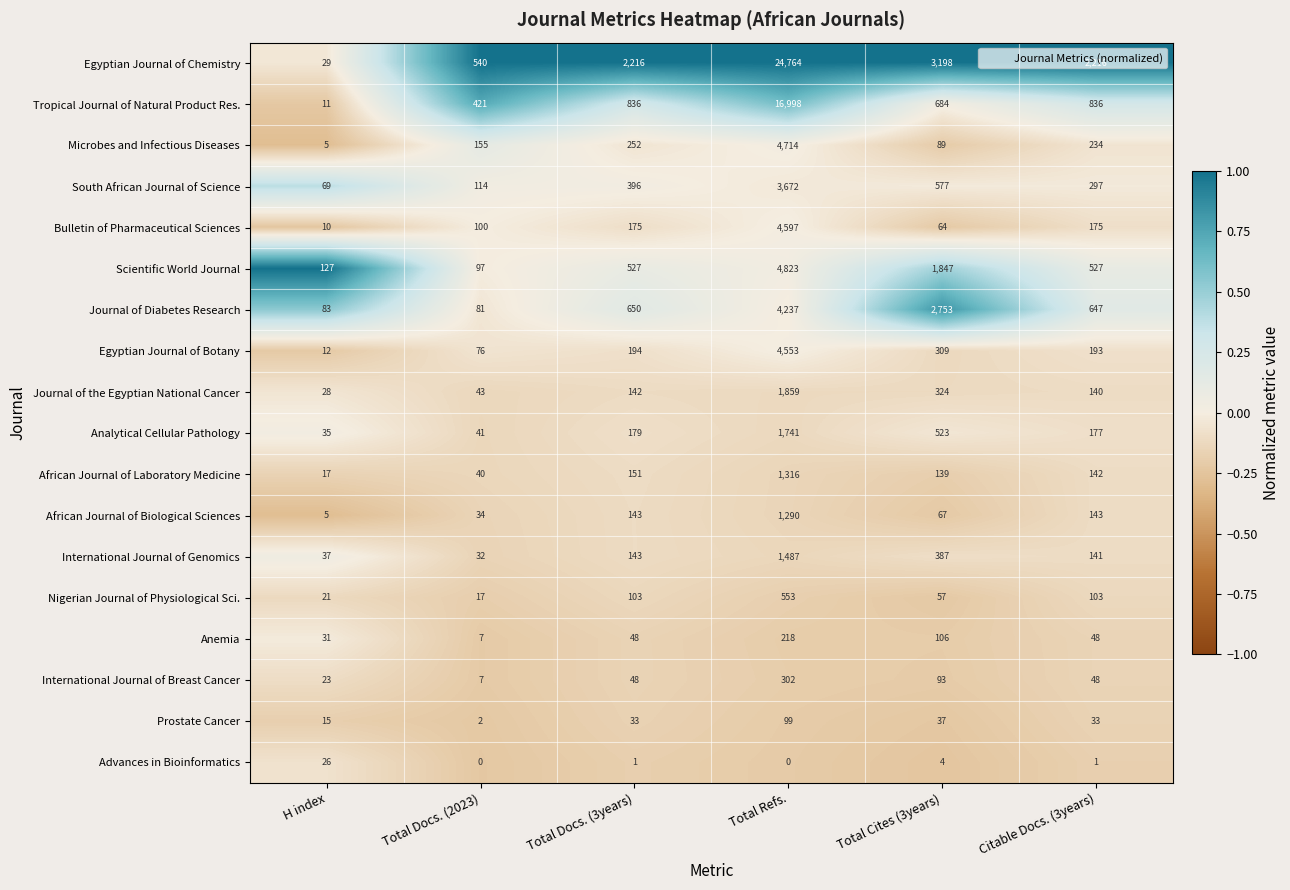

Is it true that Journal of Diabetes Research equals 647 at Citable Docs. (3years)?

True